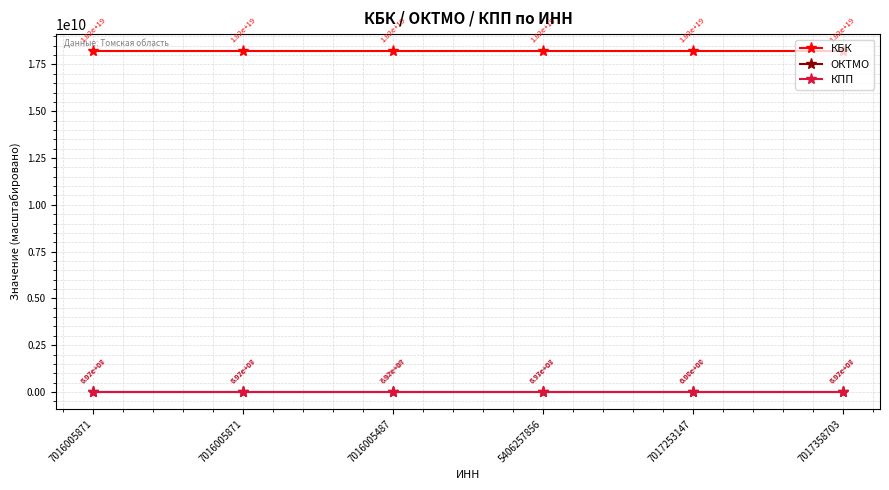

True or false: ОКТМО has a value of 69.7 at 7016005871.

True